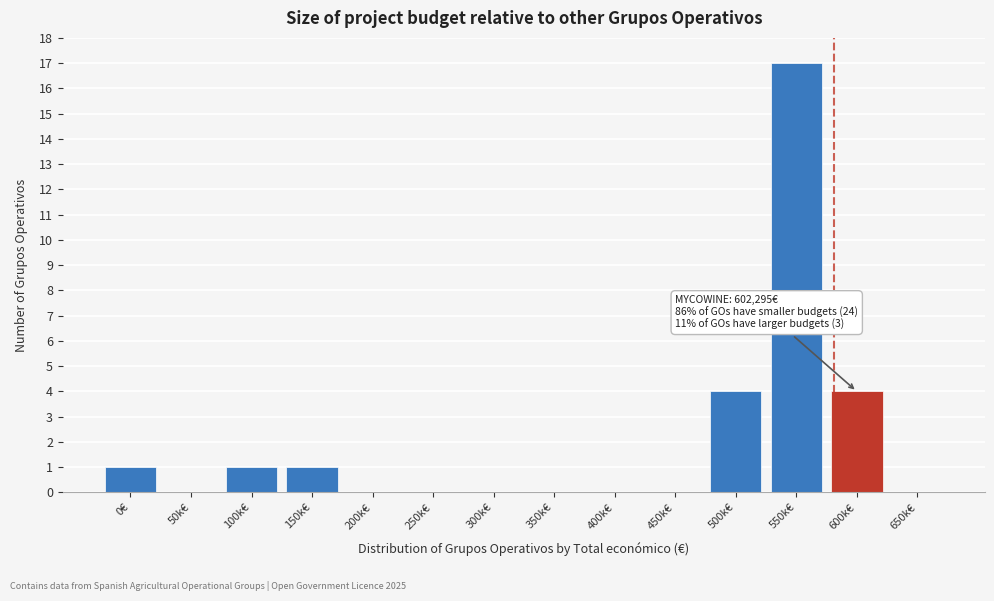

Reading left to right, extract all data points from this chart.

0€=1	50k€=0	100k€=1	150k€=1	200k€=0	250k€=0	300k€=0	350k€=0	400k€=0	450k€=0	500k€=4	550k€=17	600k€=4	650k€=0